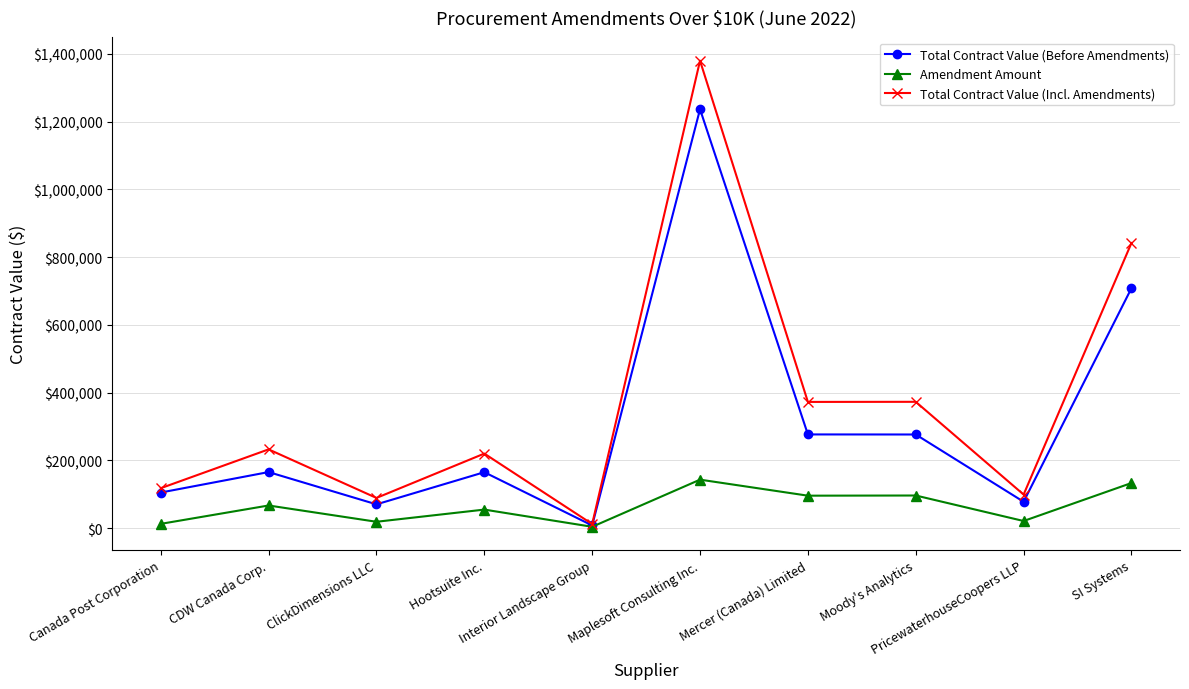

What is the smallest value displayed?

4149.4